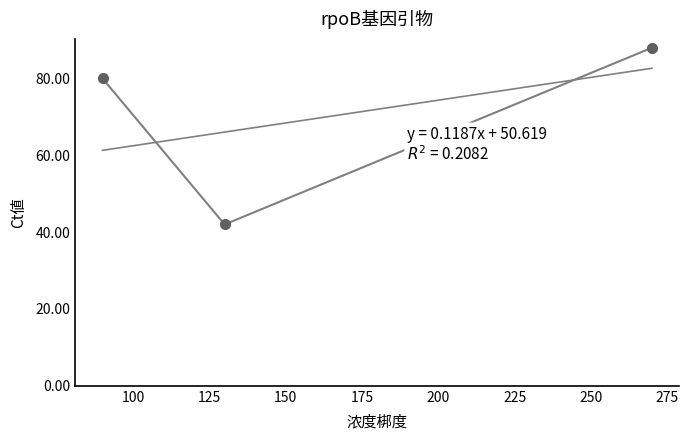

Count the values in the range 42 to 88.

3